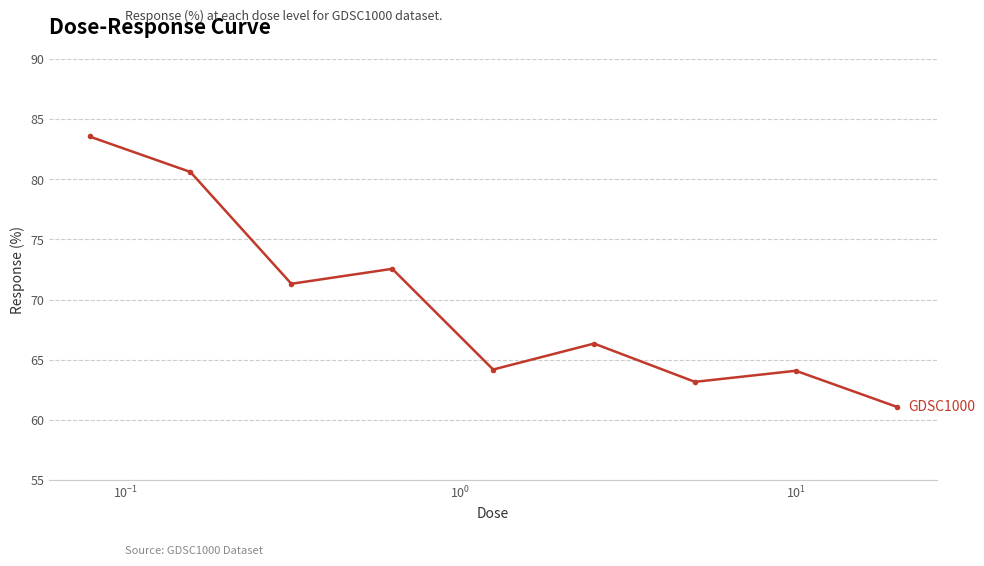

What is the value of the 9th point from the left?

61.1